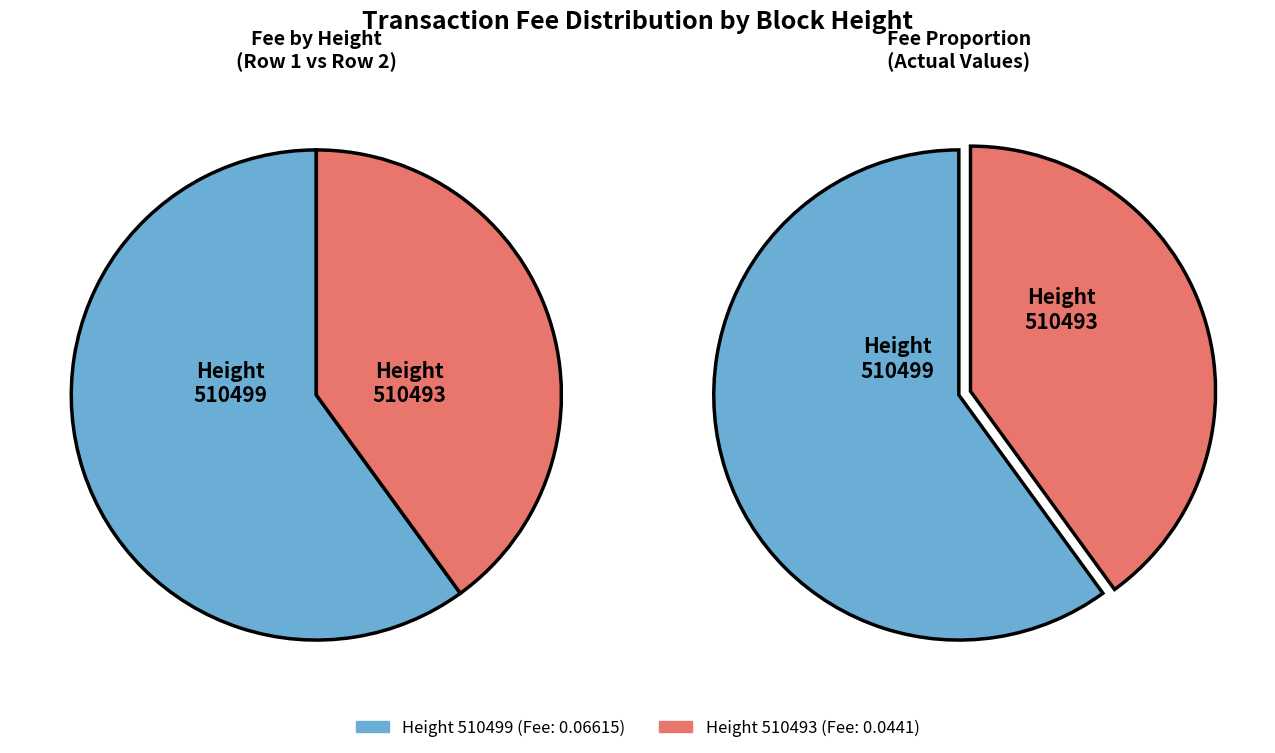

How many slices are in this pie chart?

2